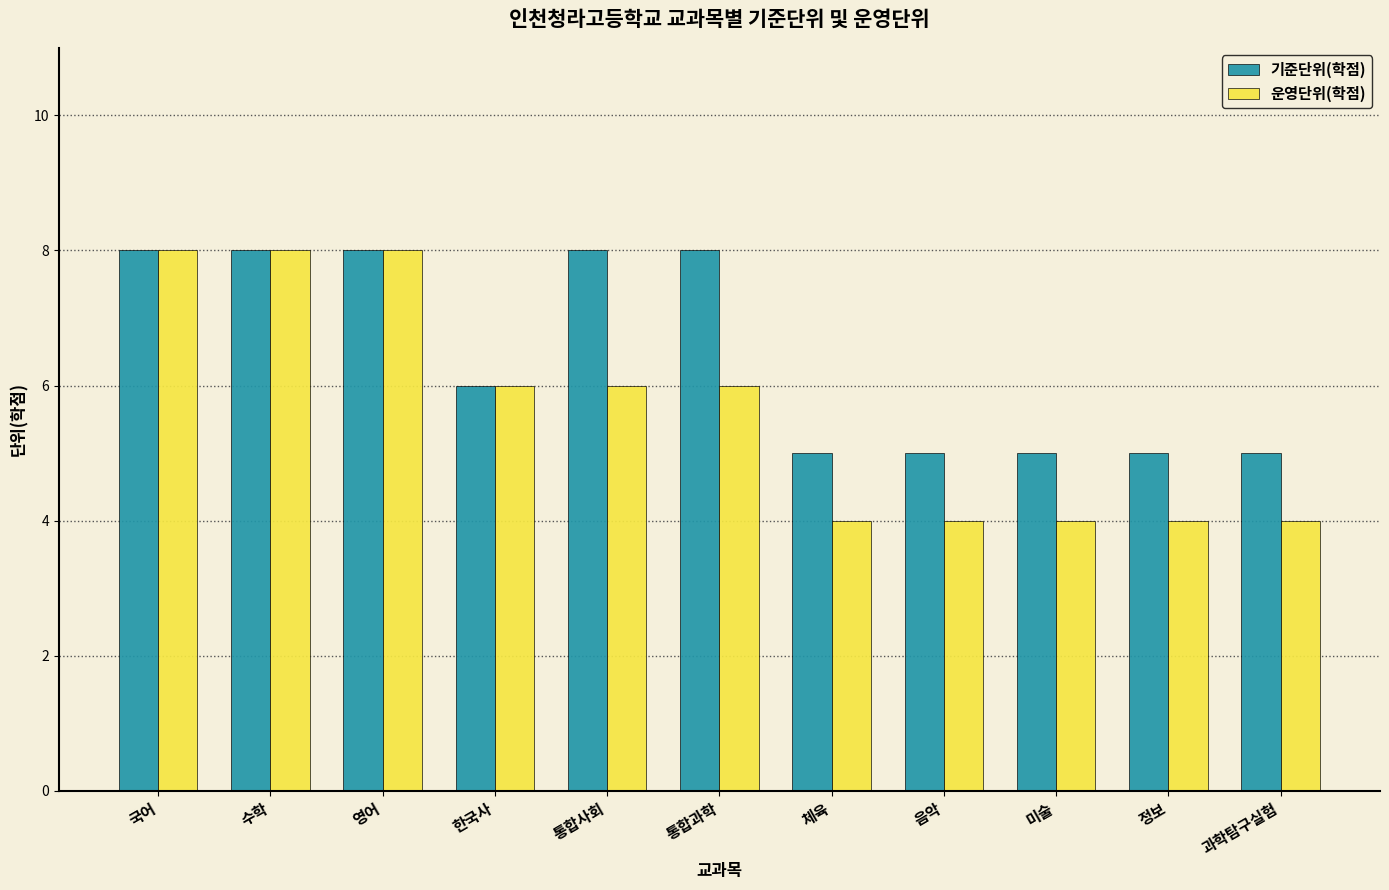

Rank the series by their average value, from highest to lowest.

기준단위(학점), 운영단위(학점)